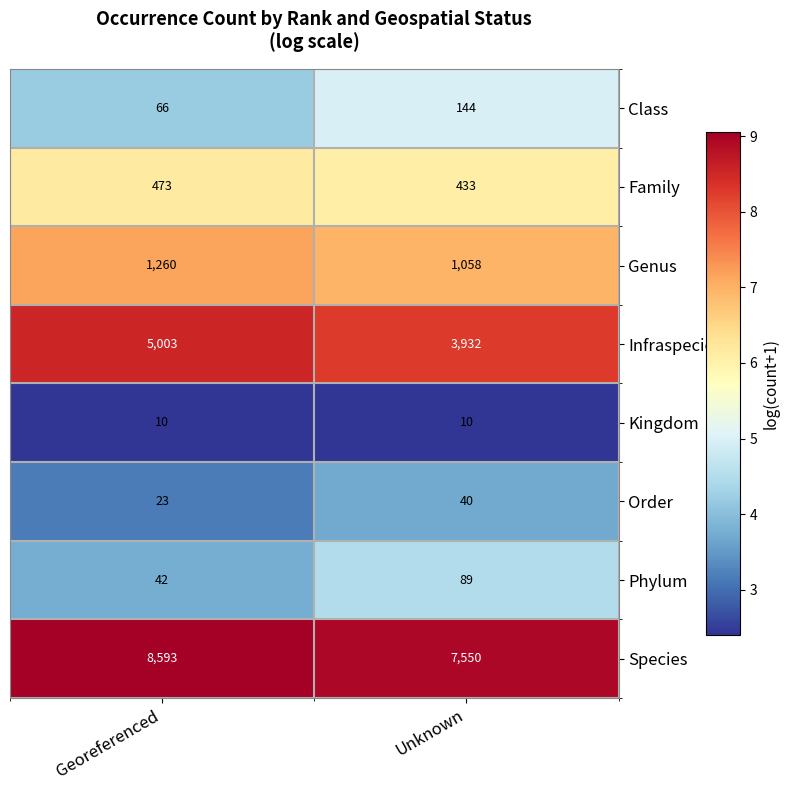

Reading left to right, what are all the values shown in this chart?

Class: Georeferenced=66	Unknown=144
Family: Georeferenced=473	Unknown=433
Genus: Georeferenced=1260	Unknown=1058
Infraspecies: Georeferenced=5003	Unknown=3932
Kingdom: Georeferenced=10	Unknown=10
Order: Georeferenced=23	Unknown=40
Phylum: Georeferenced=42	Unknown=89
Species: Georeferenced=8593	Unknown=7550